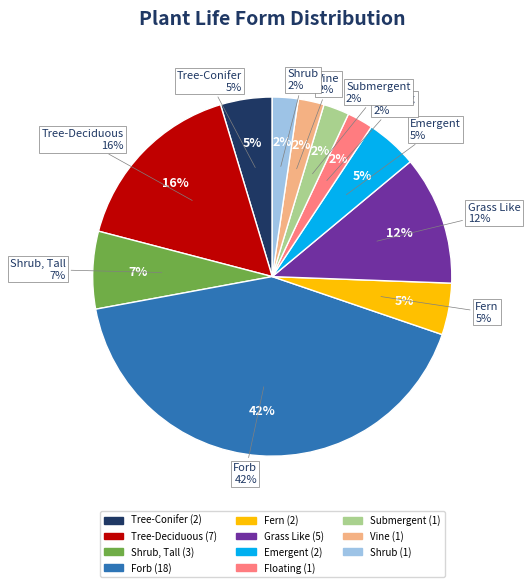

What percentage do Vine and Forb together represent?

44.2%